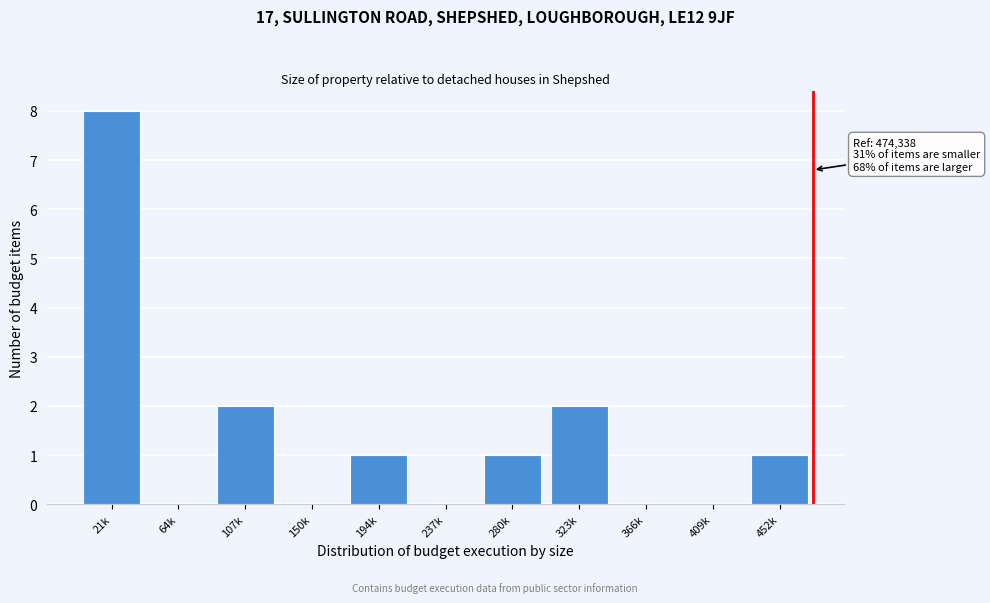

Reading left to right, extract all data points from this chart.

21k=8	64k=0	107k=2	150k=0	194k=1	237k=0	280k=1	323k=2	366k=0	409k=0	452k=1